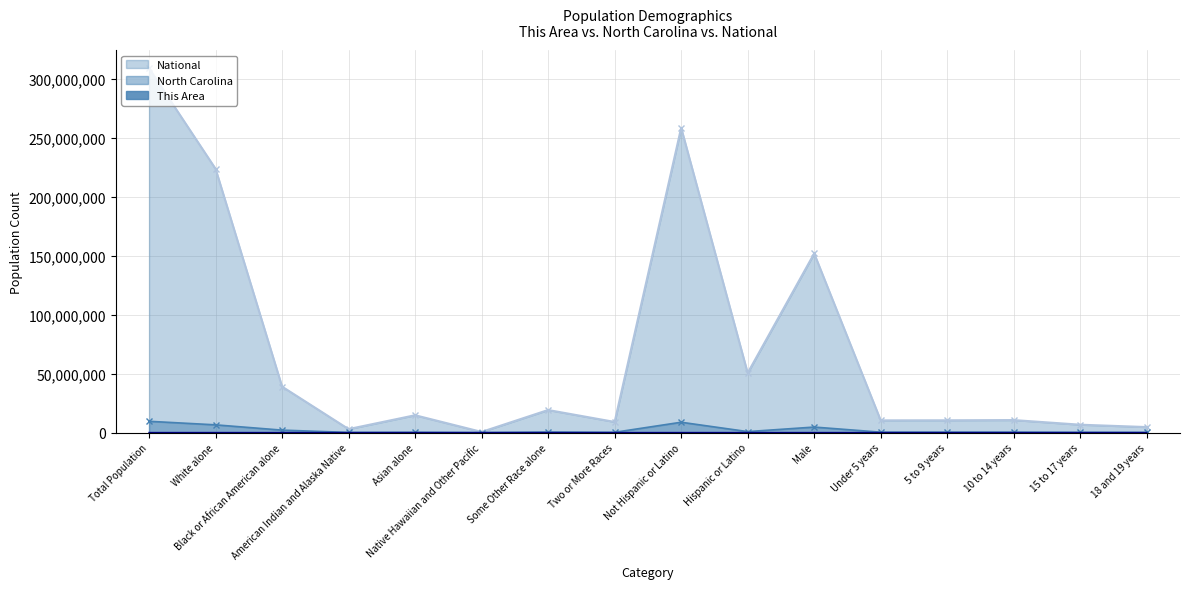

What is the sum of all National values?

1120610533